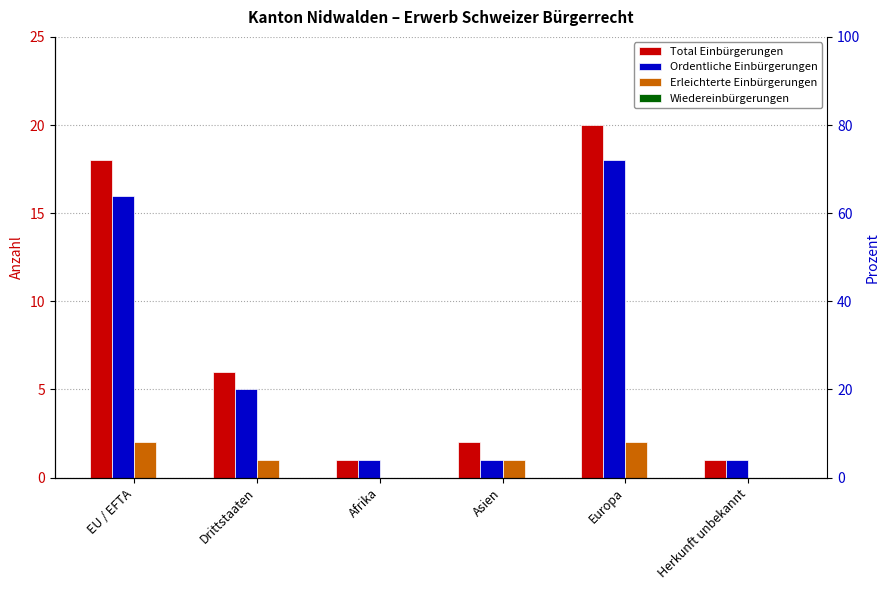

Which category has the lowest value in the Ordentliche Einbürgerungen series?

Afrika